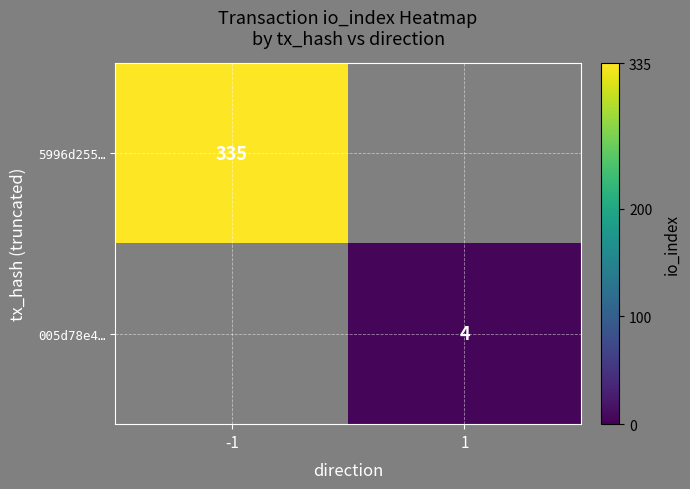

Is it true that 5996d255… equals 578 at -1?

False